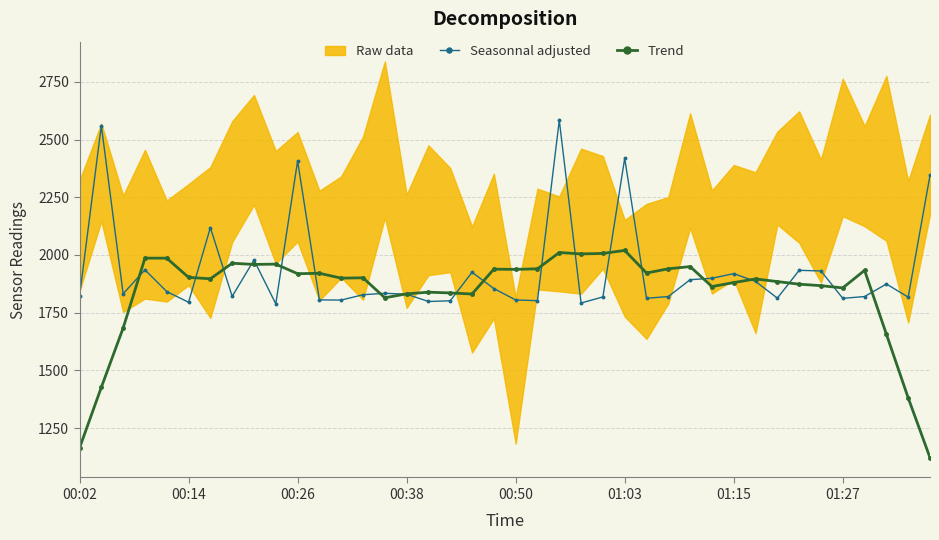

At which category is the sum across all series the highest?

22